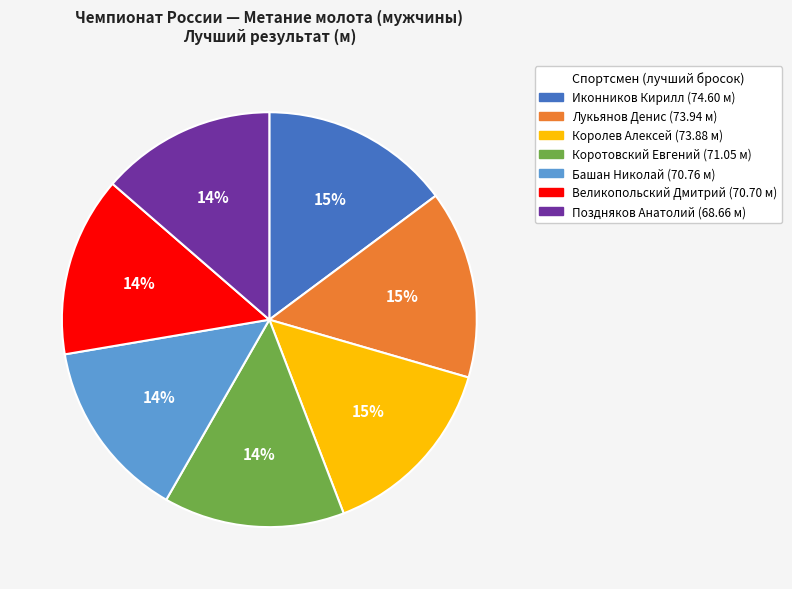

Combined, do Королев Алексей and Поздняков Анатолий account for over 50%?

No